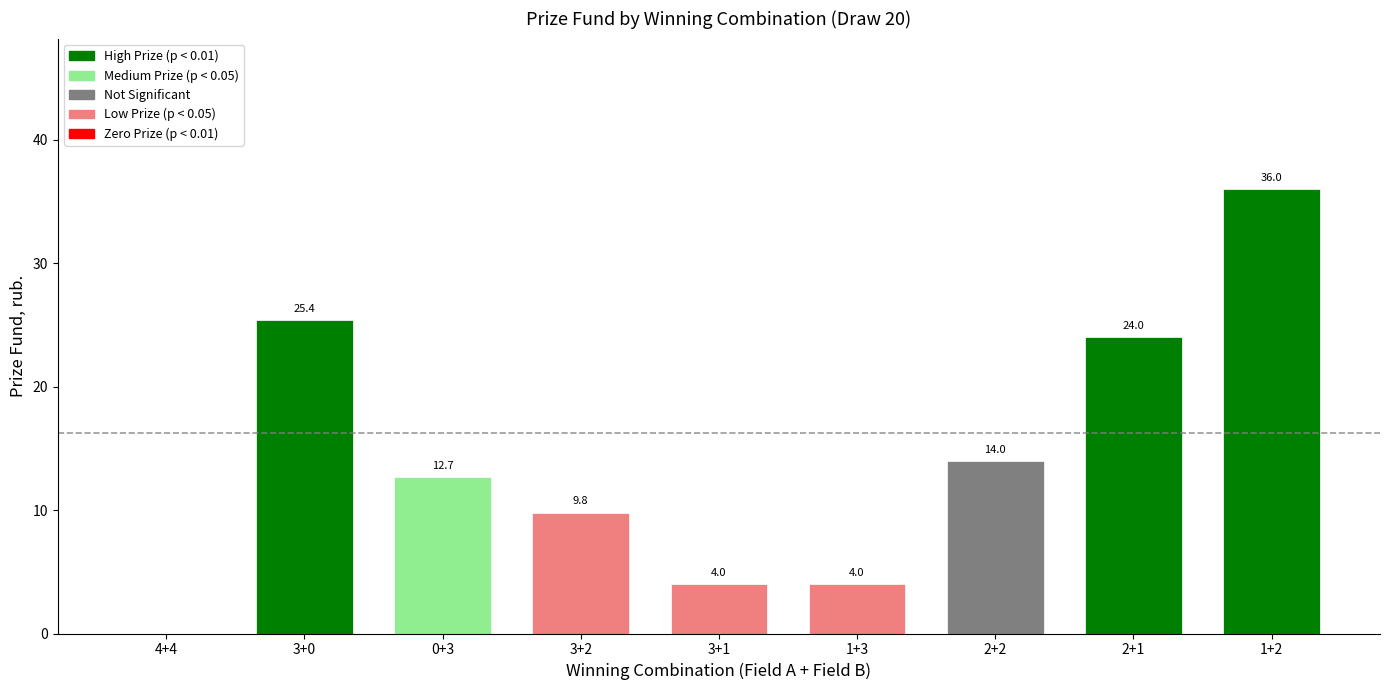

Where does the data first go above 12?

3+0